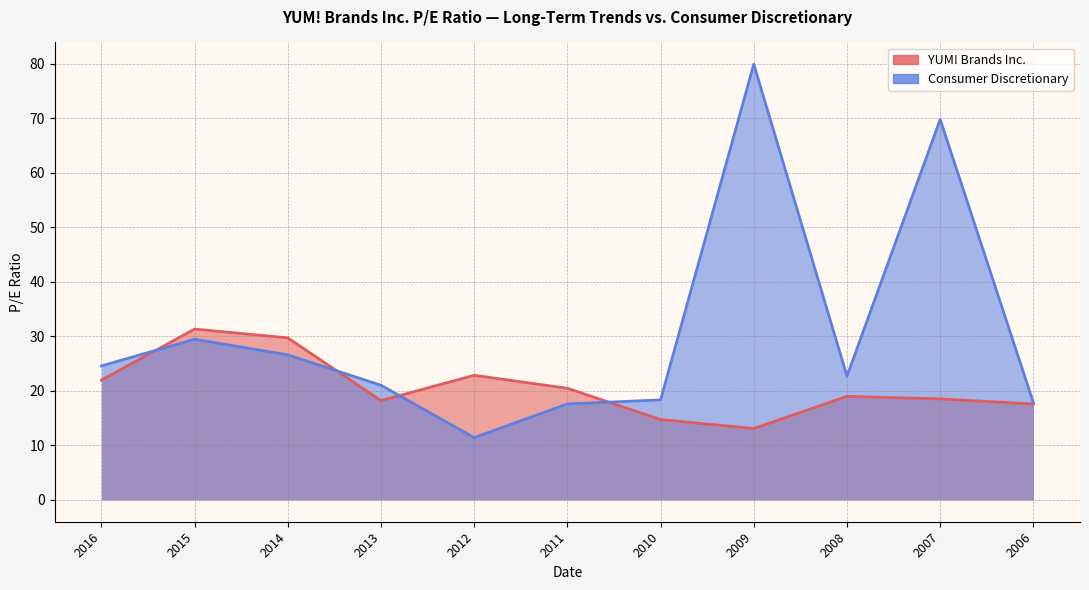

How many intersections are there between Consumer Discretionary and YUM! Brands Inc.?

4